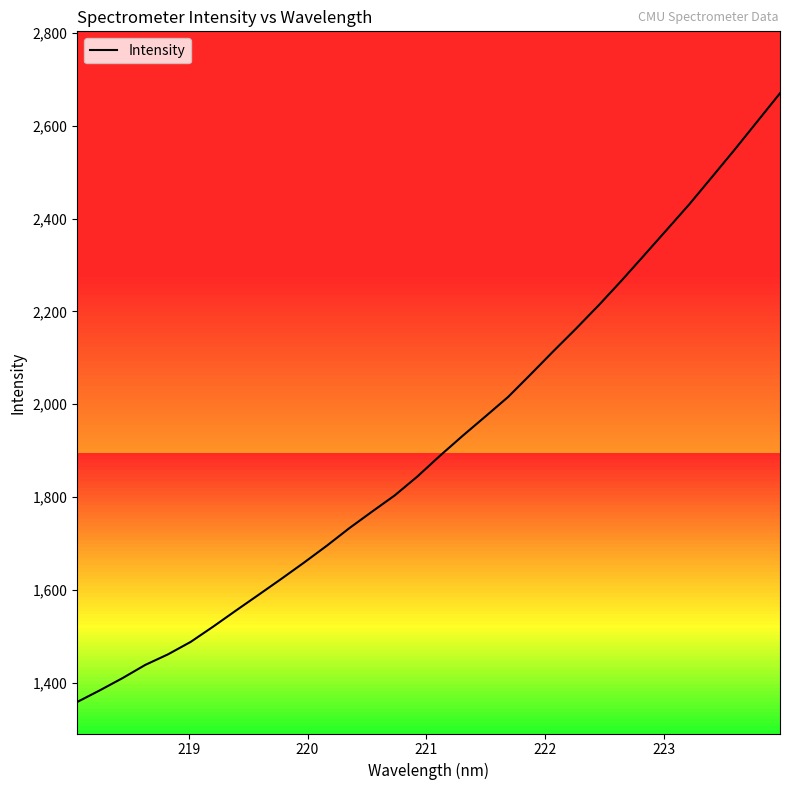

Count the number of categories in the chart.

32